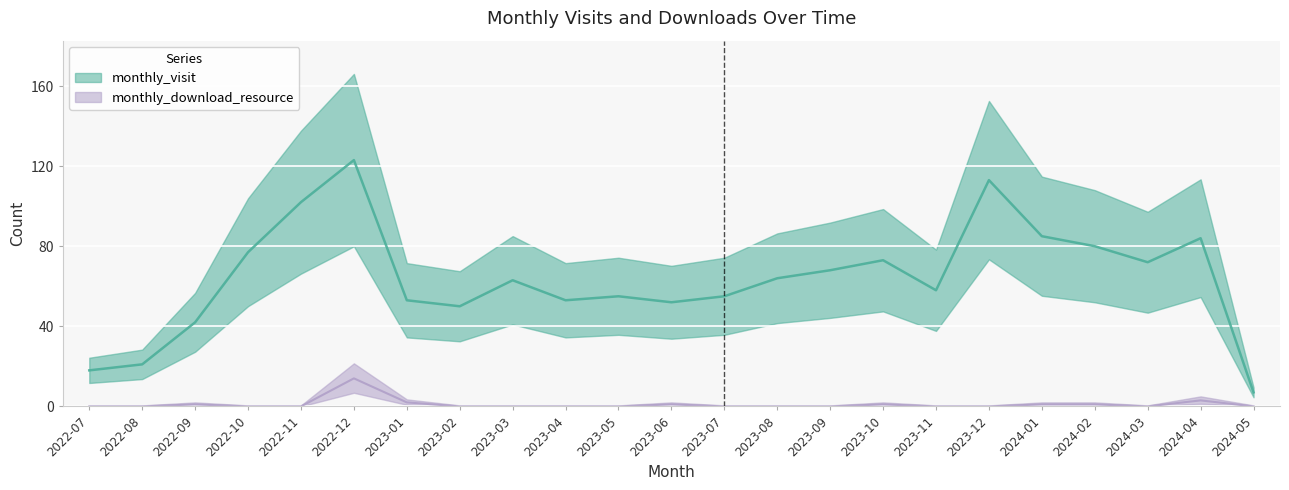

How many categories are shown in the chart?

23